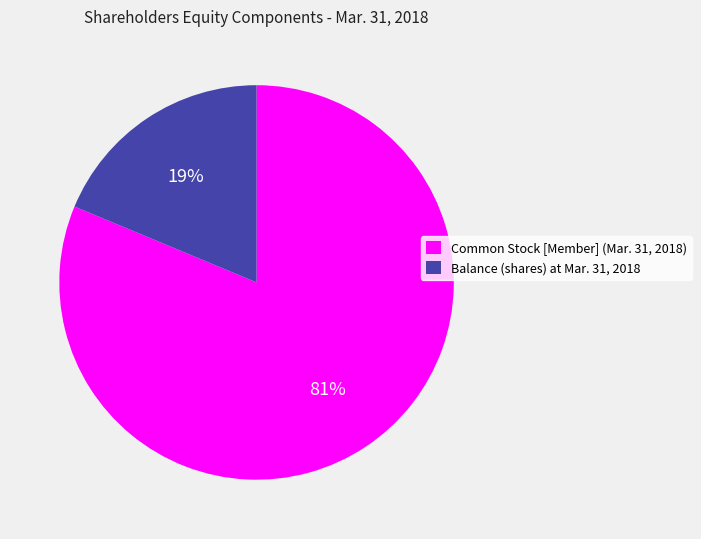

The Balance (shares) at Mar. 31, 2018 slice represents 19% of the pie. True or false?

True